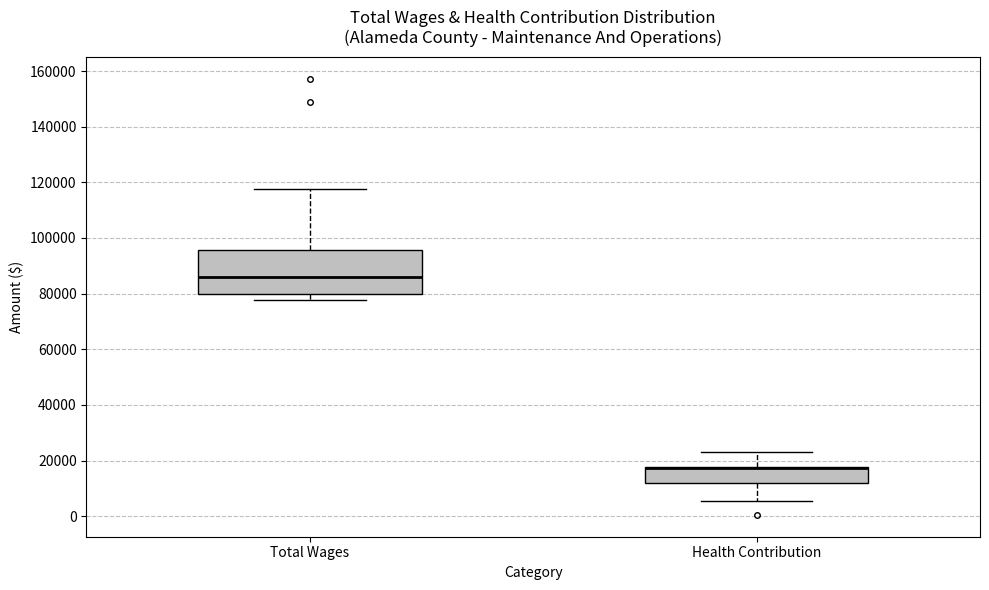

Reading left to right, read every box against the y-axis: the position of its median line, the range the box covers, and the ends of its whiskers. The values are not printed on the chart, so give them approximately, as read against the axis.

Total Wages: median 86000, box 80000 to 96000, whiskers 78000 to 118000
Health Contribution: median 18000 (drawn on the box's upper edge), box 12000 to 18000, whiskers 6000 to 24000